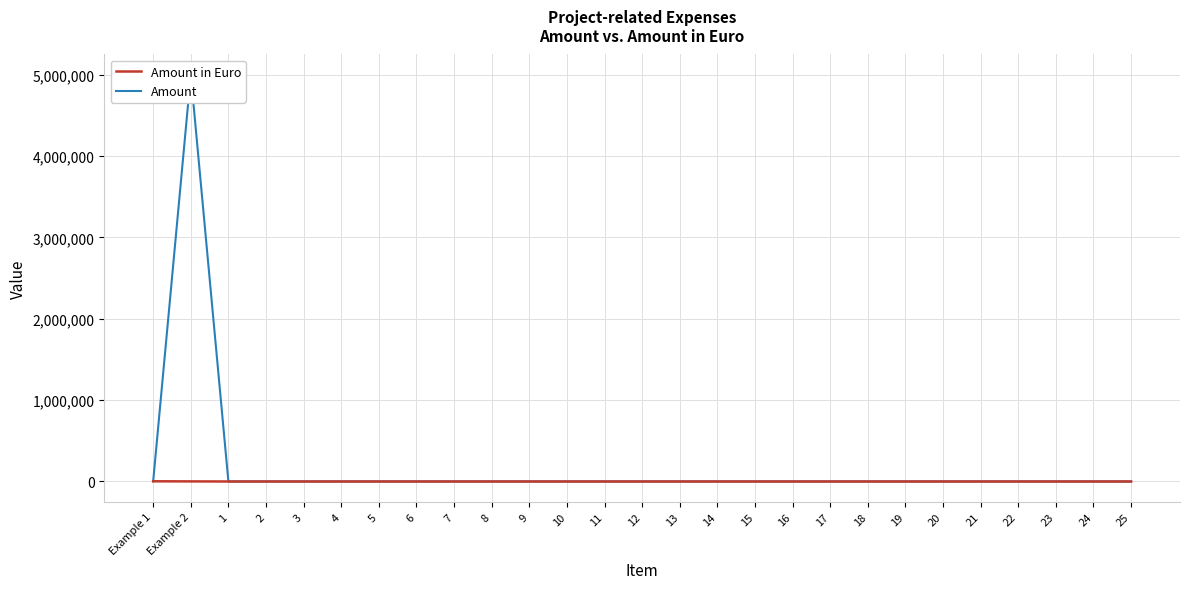

How many lines are shown in the chart?

2